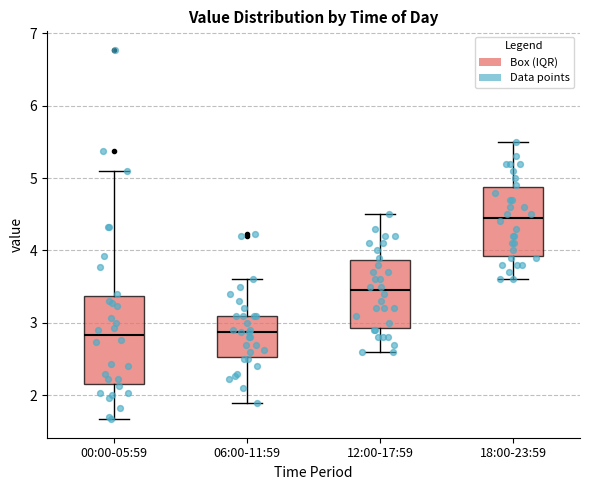

Reading left to right, read every box against the y-axis: the position of its median line, the range the box covers, and the ends of its whiskers. The values are not printed on the chart, so give them approximately, as read against the axis.

00:00-05:59: median 2.8, box 2.2 to 3.4, whiskers 1.7 to 5.1
06:00-11:59: median 2.9, box 2.5 to 3.1, whiskers 1.9 to 3.6
12:00-17:59: median 3.5, box 2.9 to 3.9, whiskers 2.6 to 4.5
18:00-23:59: median 4.5, box 3.9 to 4.9, whiskers 3.6 to 5.5